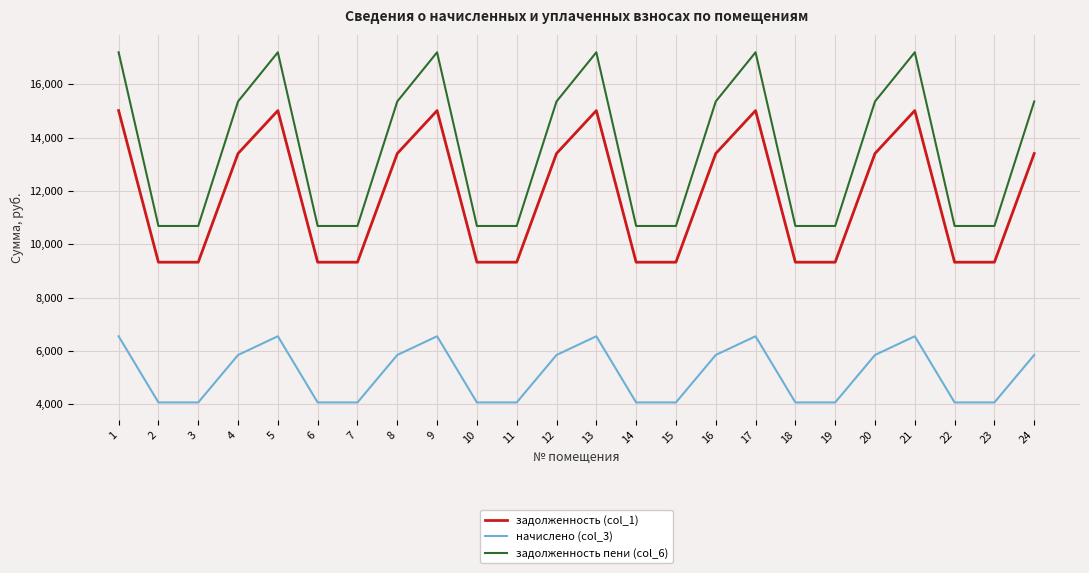

What is the difference between the highest and lowest values at 18?

6612.7